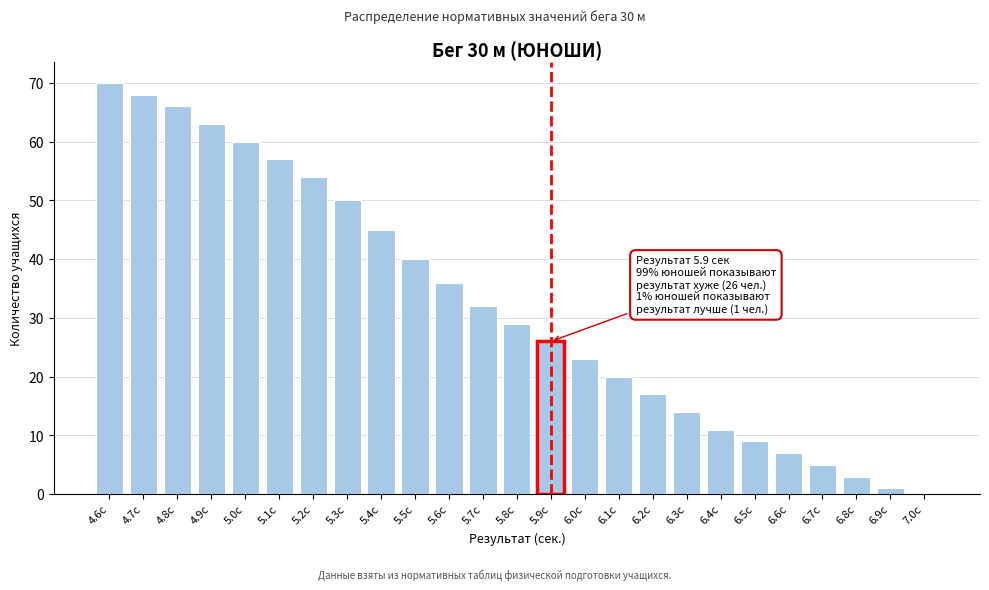

Reading left to right, what are all the values shown in this chart?

4.6с=70	4.7с=68	4.8с=66	4.9с=63	5.0с=60	5.1с=57	5.2с=54	5.3с=50	5.4с=45	5.5с=40	5.6с=36	5.7с=32	5.8с=29	5.9с=26	6.0с=23	6.1с=20	6.2с=17	6.3с=14	6.4с=11	6.5с=9	6.6с=7	6.7с=5	6.8с=3	6.9с=1	7.0с=0